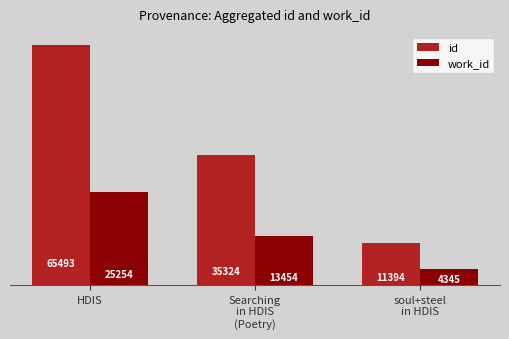

What is the difference between the work_id values at Searching
in HDIS
(Poetry) and soul+steel
in HDIS?

9109